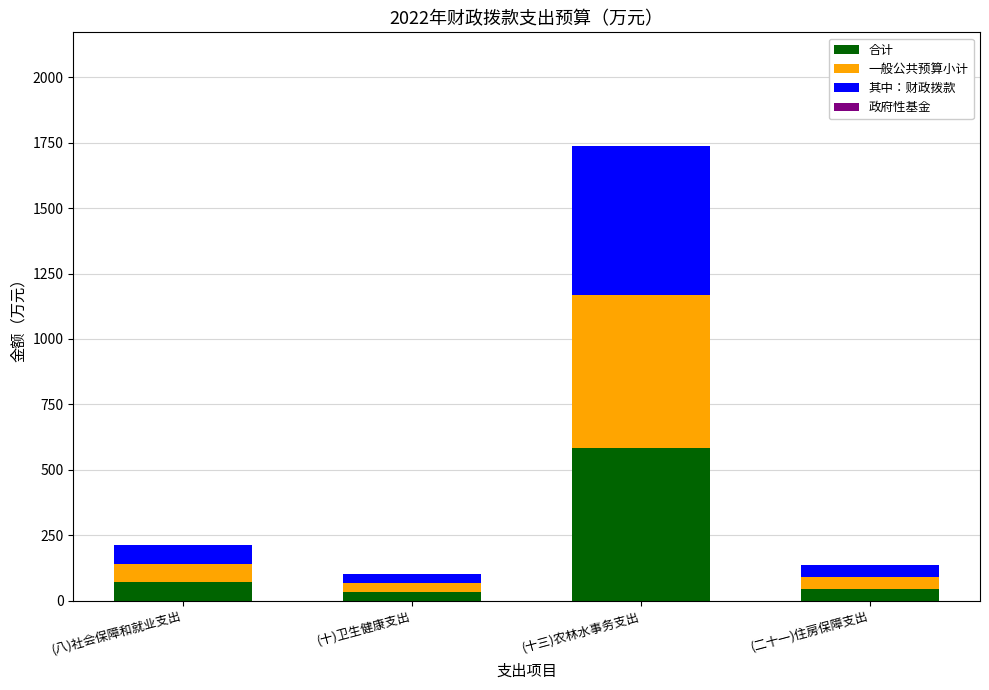

How many bars are there in total?

4